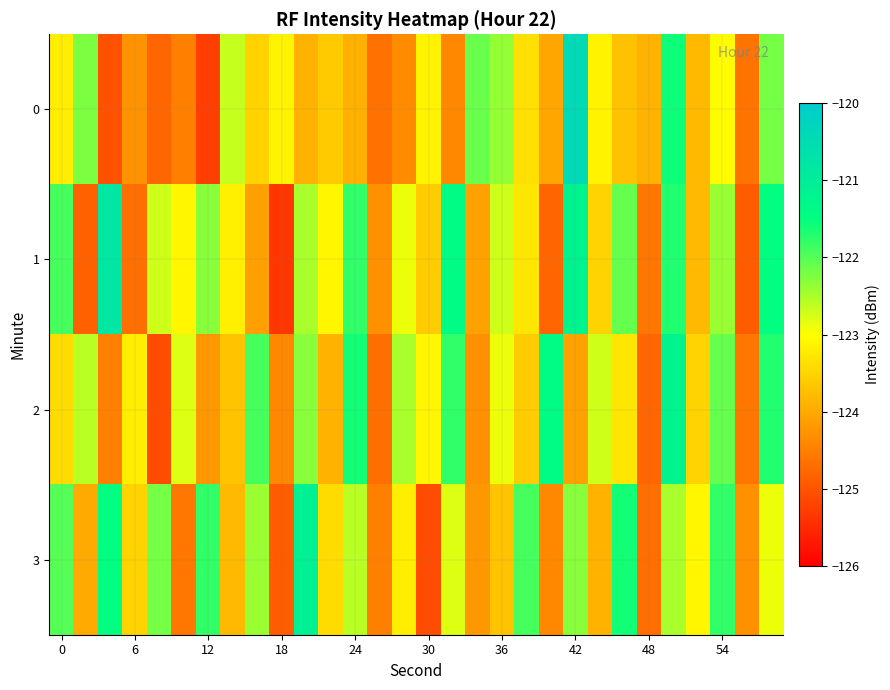

List the series in order of their peak value, lowest first.

2, 3, 1, 0